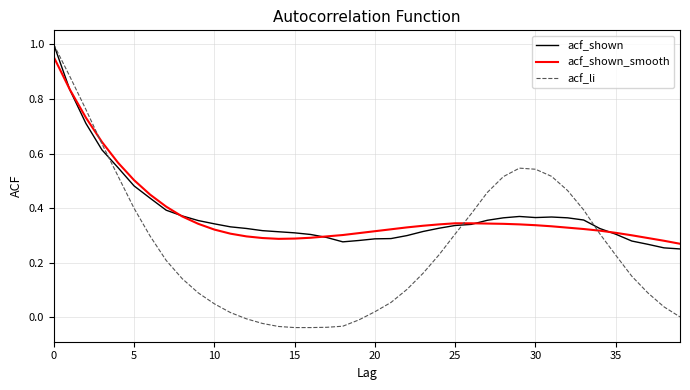

Which series has the widest spread of values?

acf_li